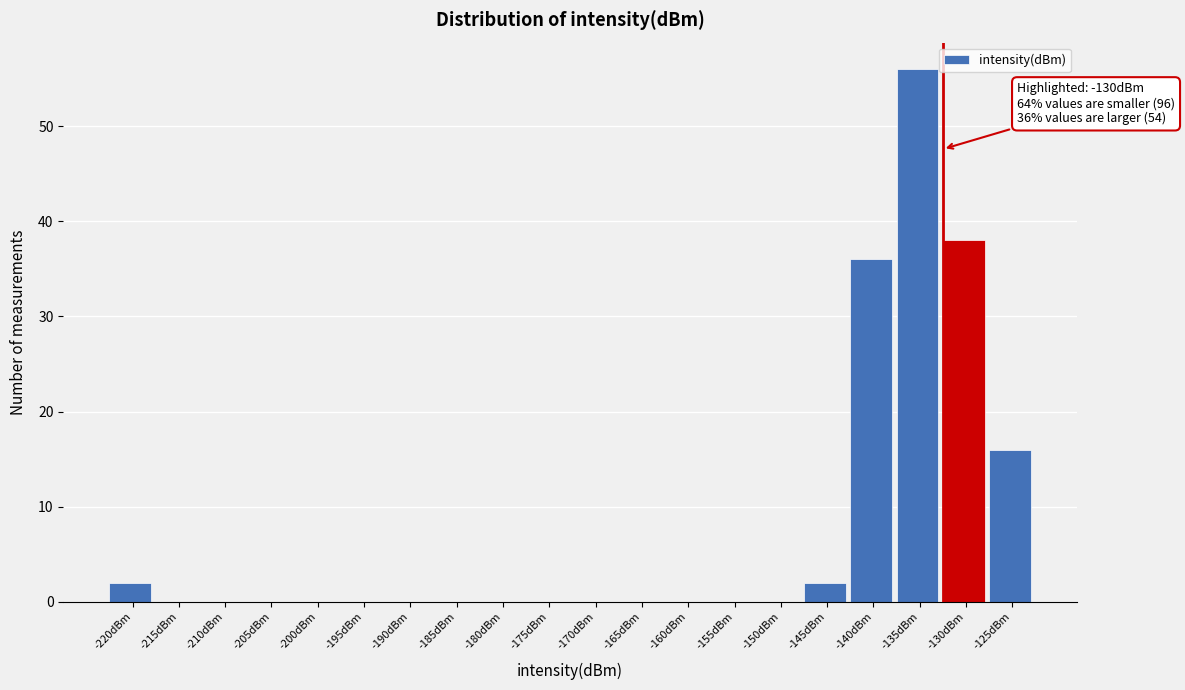

Reading left to right, transcribe all the data shown in this chart.

-220dBm=2	-215dBm=0	-210dBm=0	-205dBm=0	-200dBm=0	-195dBm=0	-190dBm=0	-185dBm=0	-180dBm=0	-175dBm=0	-170dBm=0	-165dBm=0	-160dBm=0	-155dBm=0	-150dBm=0	-145dBm=2	-140dBm=36	-135dBm=56	-130dBm=38	-125dBm=16